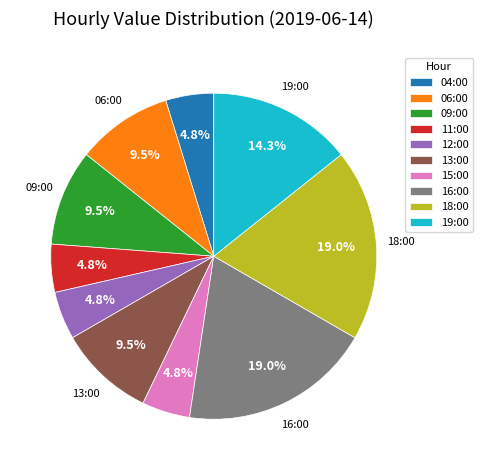

How much of the chart is everything except 12:00?

95.2%